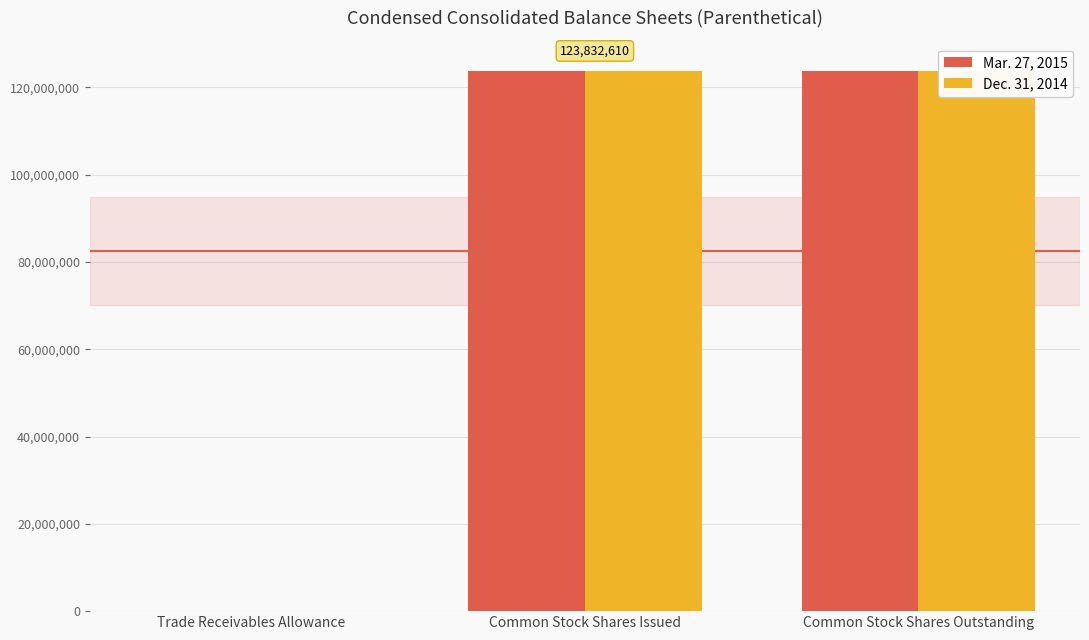

What is the maximum value for Mar. 27, 2015?

123832610